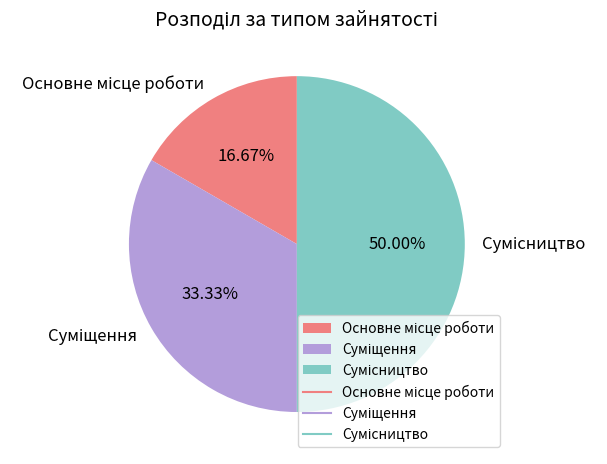

To the nearest percent, what is the average slice percentage?

33%